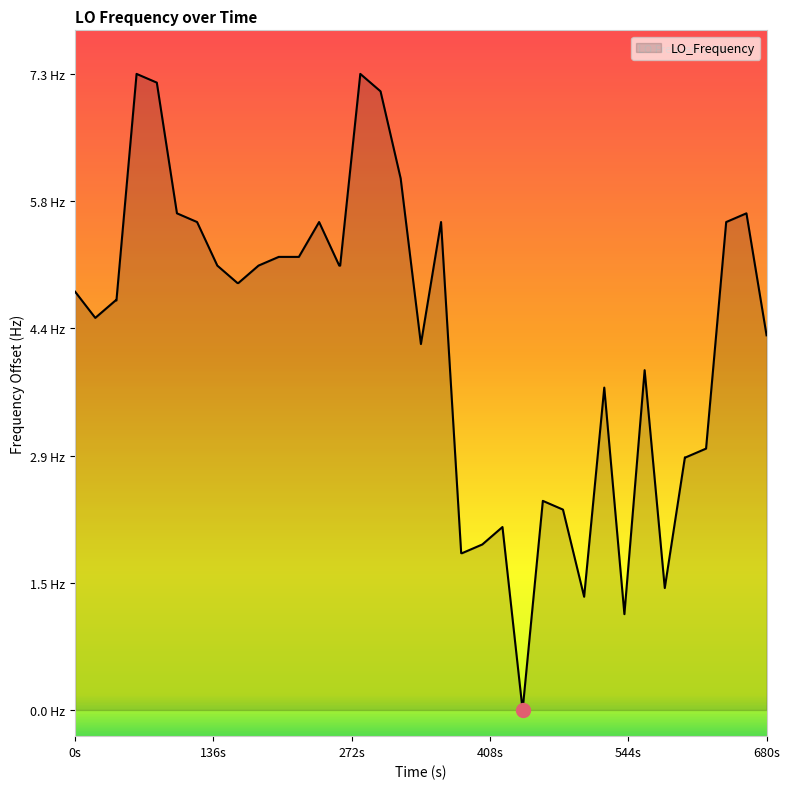

Does the chart have visible grid lines?

No